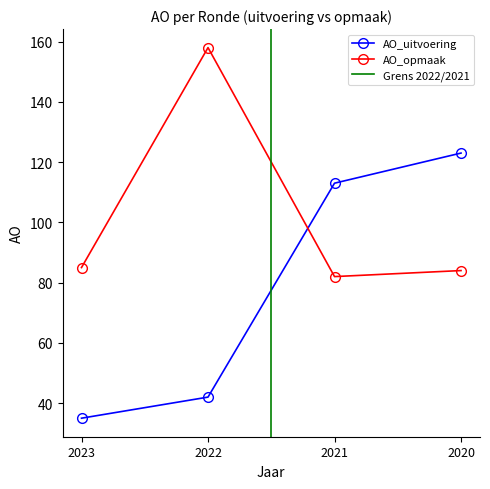

What is the minimum value for AO_opmaak?

82